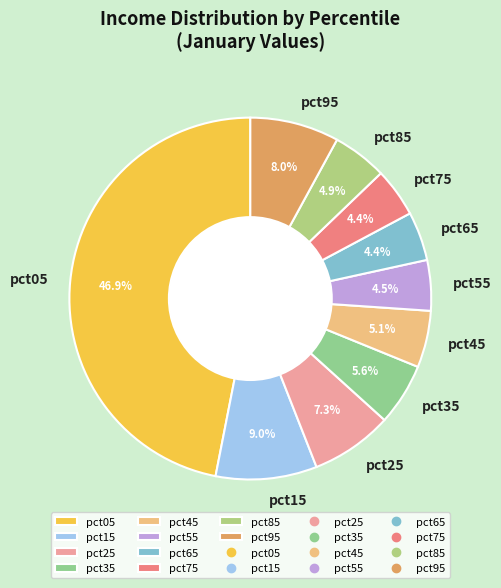

How many segments does this pie chart have?

10